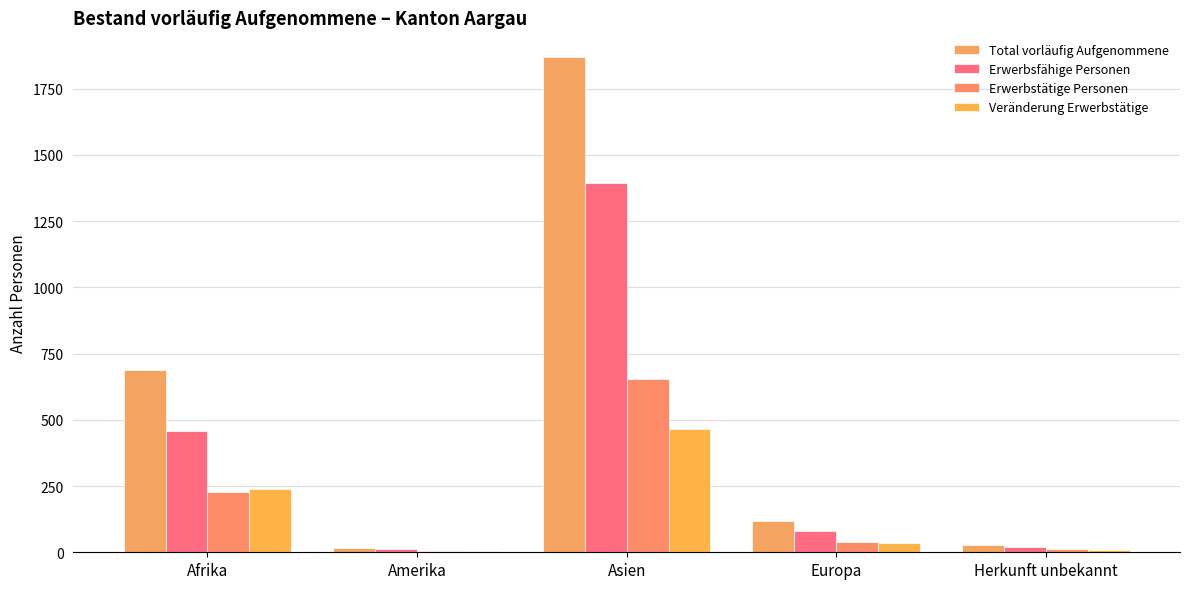

What is the label of the 4th bar from the right?

Amerika